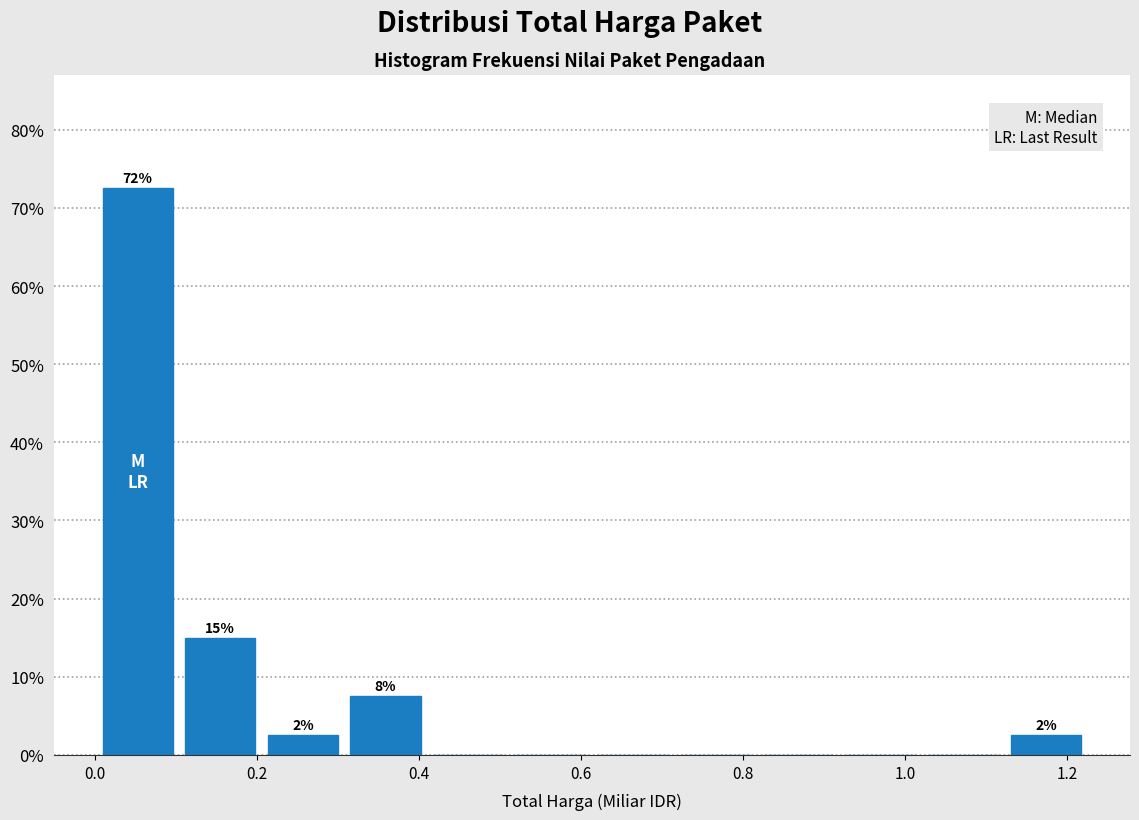

Over which range of the x-axis is the bar tallest?

0.00 to 0.10